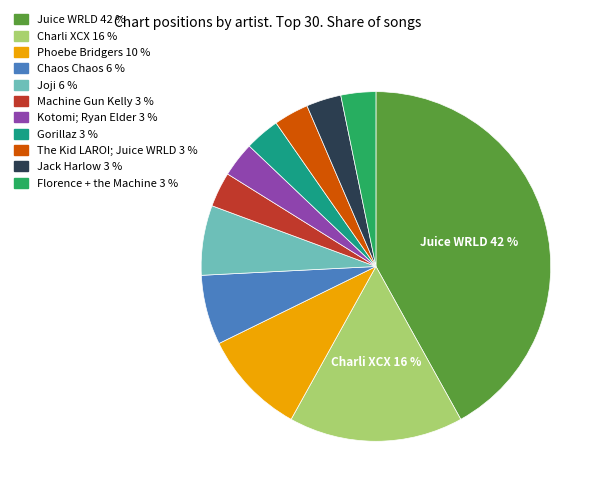

What is the largest slice in the pie chart?

Juice WRLD